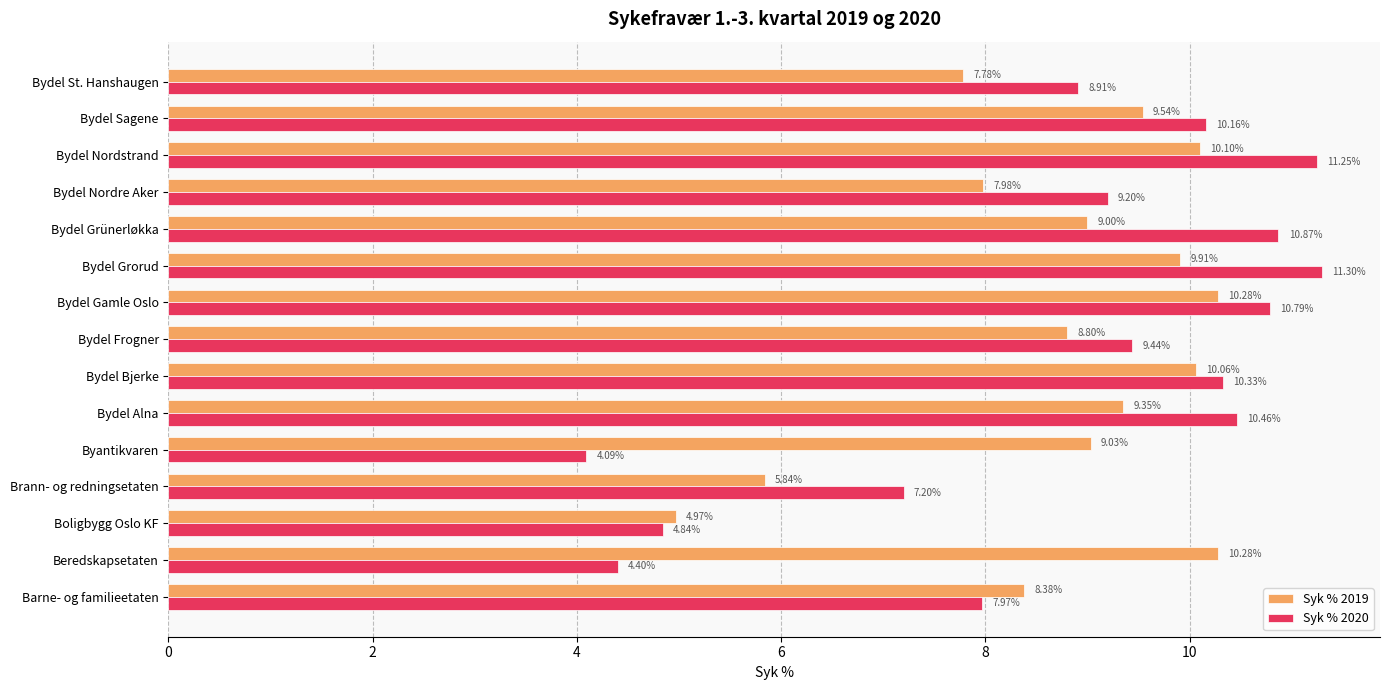

What is the average value of the Syk % 2020 series?

8.7